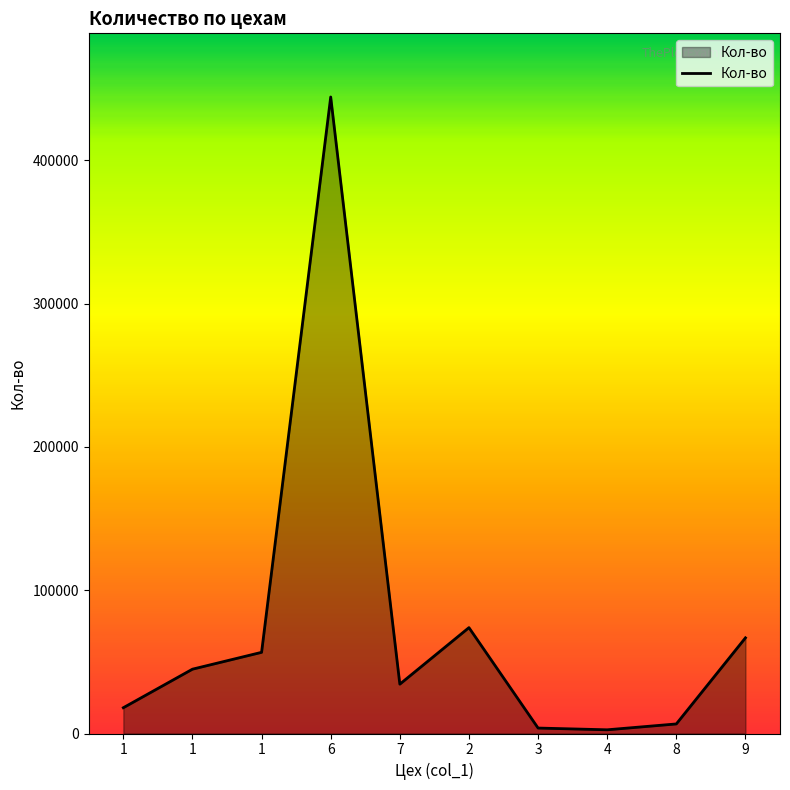

True or false: the data has more than 0 interior local peaks.

True